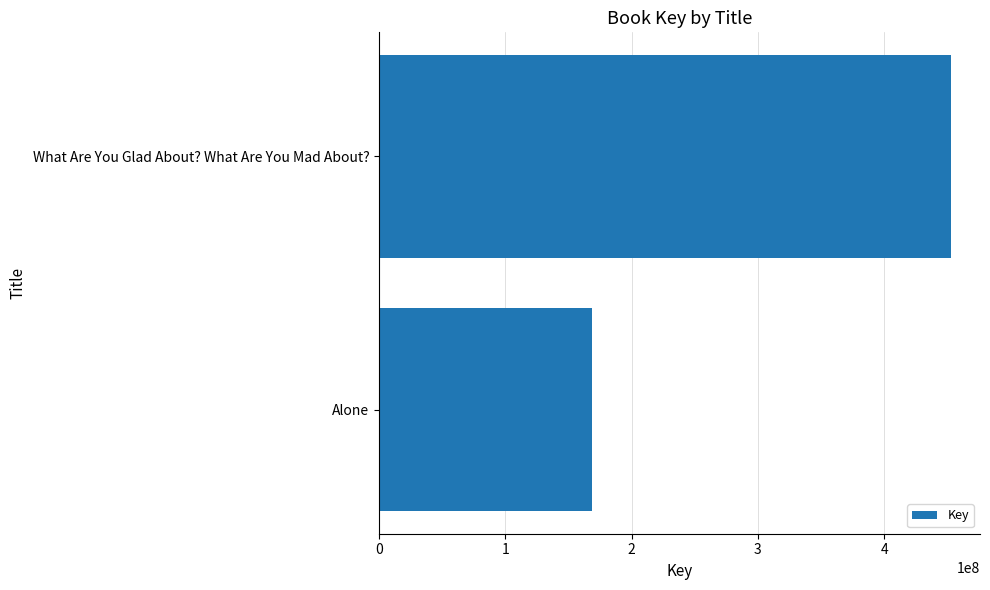

List the labels in order of value, largest first.

What Are You Glad About? What Are You Mad About?, Alone